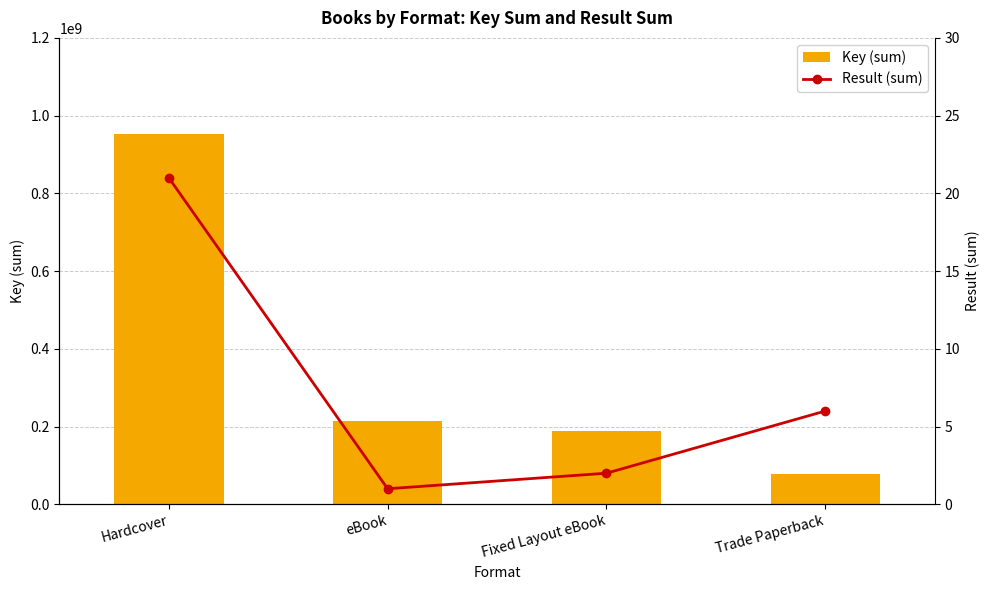

What is the label of the 2nd bar from the left?

eBook